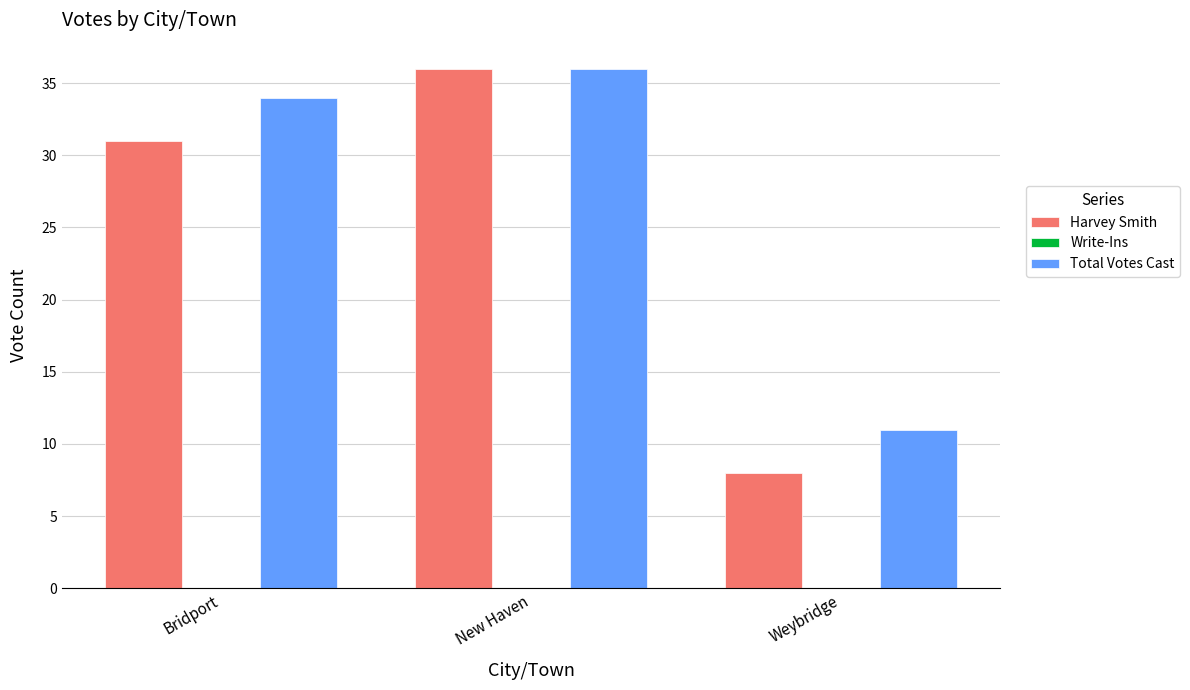

Which series has the largest total across all categories?

Total Votes Cast